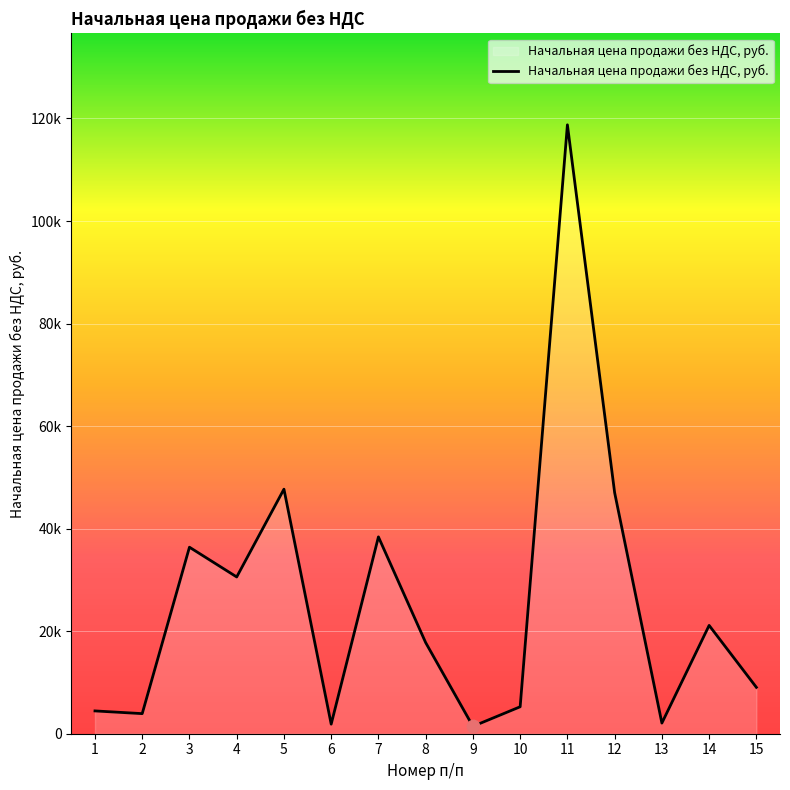

Is this an area chart (filled region under the line)?

Yes